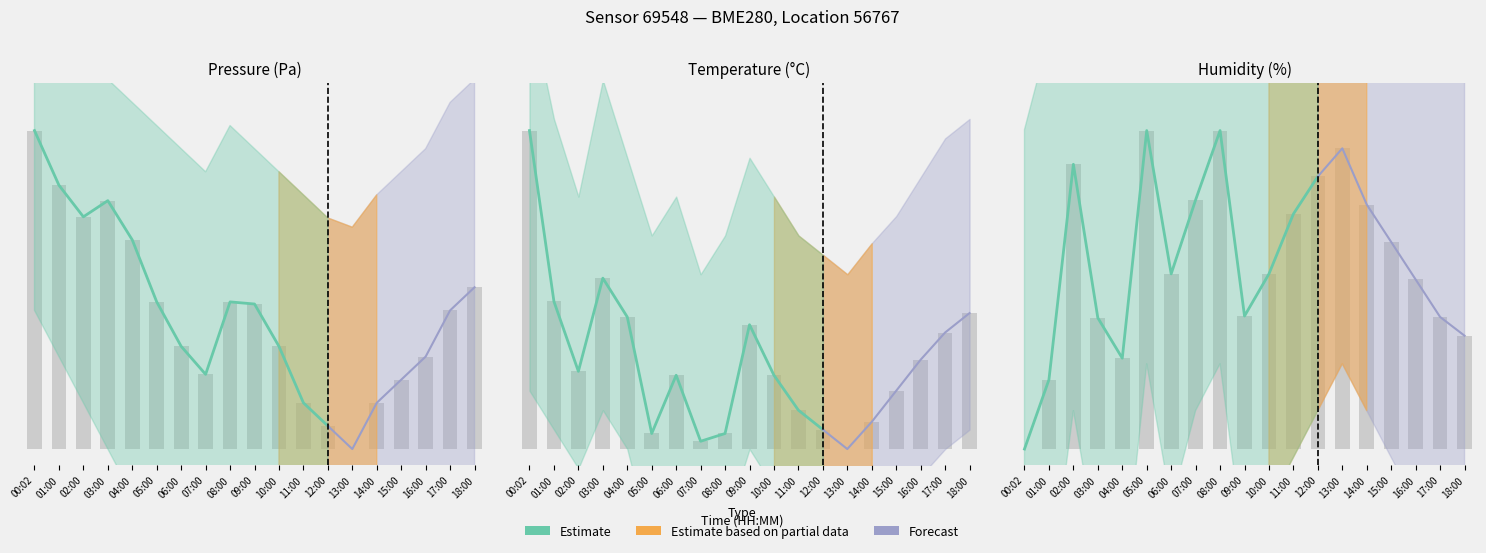

The value at 06:00 is 55.0. True or false?

True